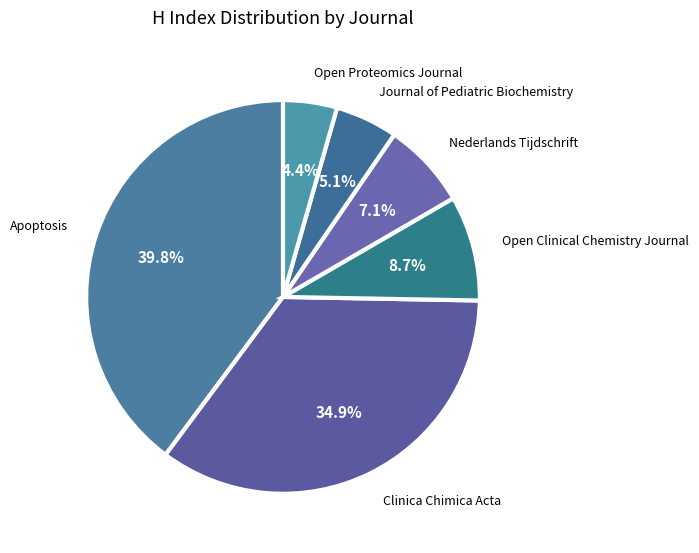

How many segments does this pie chart have?

6